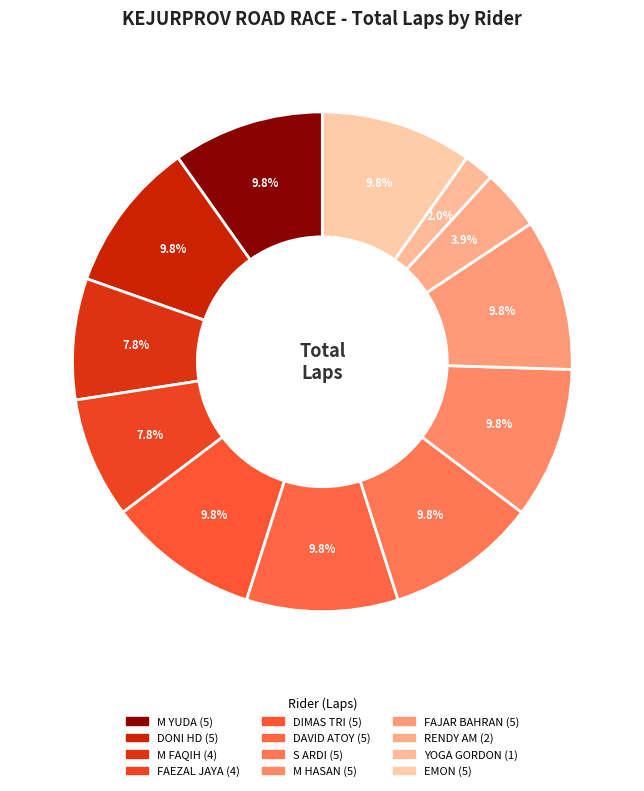

Which category has the smallest portion of the pie?

YOGA GORDON